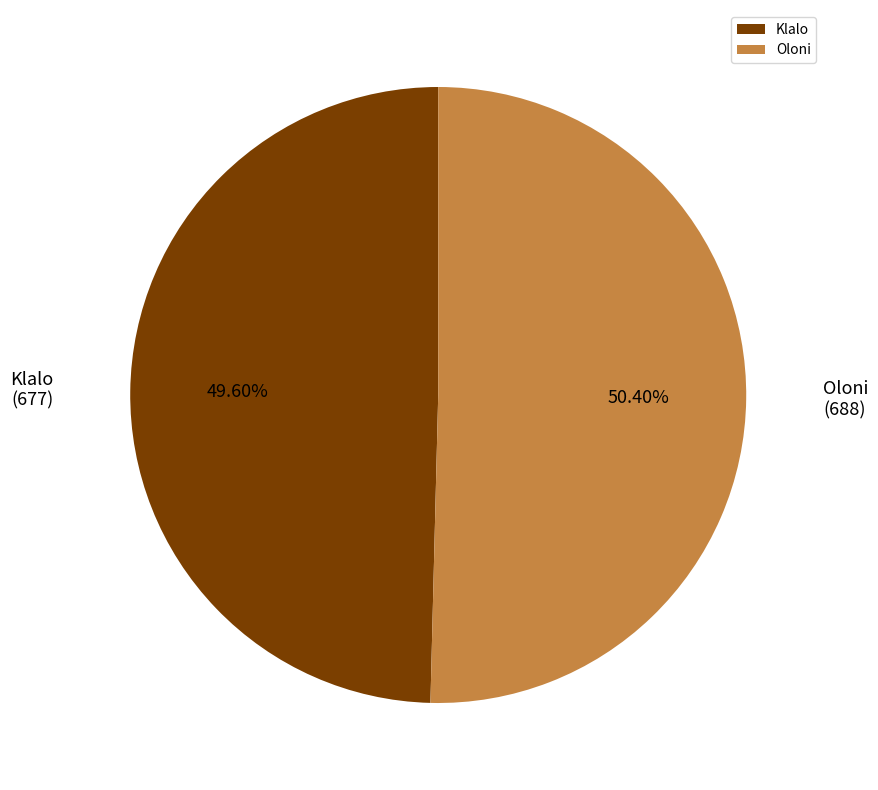

Is it true that Oloni is 50% of the pie?

True